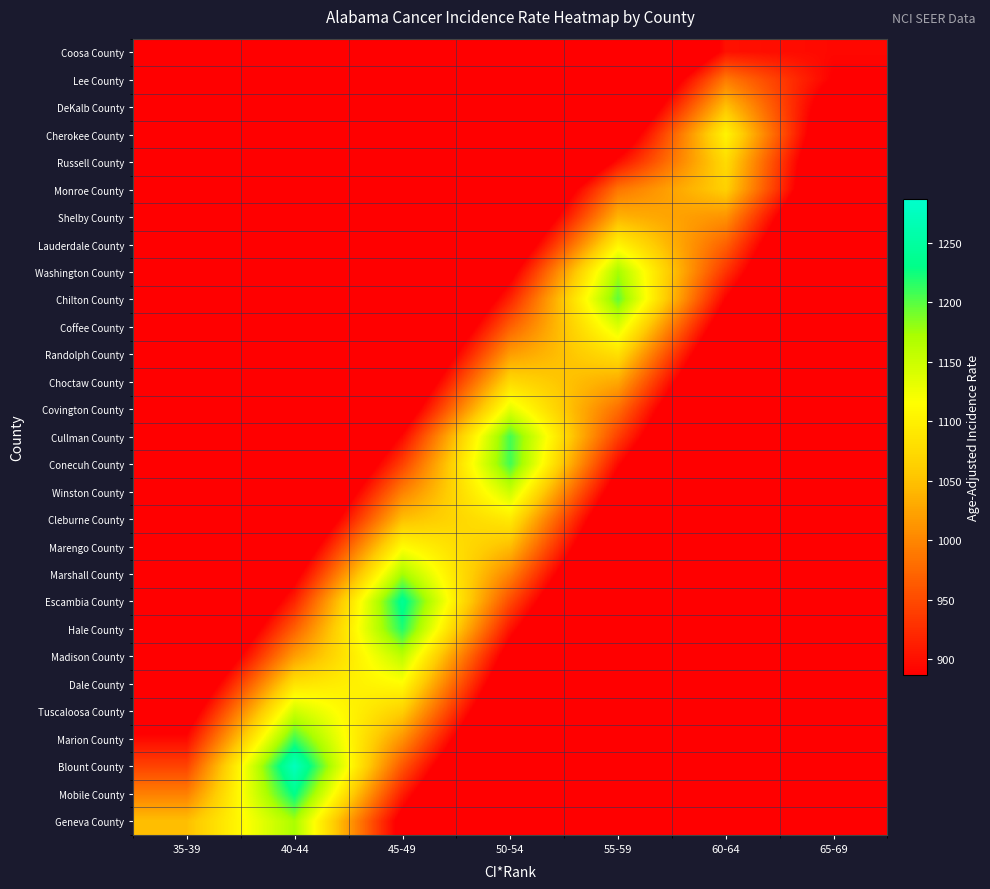

Reading left to right, what are all the values shown in this chart?

Coosa County: 35-39=201.2	40-44=271.6	45-49=366.7	50-54=494.9	55-59=668.1	60-64=901.8	65-69=894.1
Lee County: 35-39=220.8	40-44=298.0	45-49=402.3	50-54=543.0	55-59=733.0	60-64=989.5	65-69=885.1
DeKalb County: 35-39=234.3	40-44=316.3	45-49=427.0	50-54=576.4	55-59=778.0	60-64=1050.2	65-69=847.6
Cherokee County: 35-39=250.5	40-44=338.1	45-49=456.4	50-54=616.1	55-59=831.7	60-64=1103.6	65-69=817.6
Russell County: 35-39=270.6	40-44=365.3	45-49=493.1	50-54=665.6	55-59=898.4	60-64=1075.6	65-69=796.8
Monroe County: 35-39=296.7	40-44=400.5	45-49=540.6	50-54=729.8	55-59=985.1	60-64=1064.1	65-69=788.3
Shelby County: 35-39=312.5	40-44=421.8	45-49=569.4	50-54=768.7	55-59=1037.6	60-64=1011.2	65-69=749.1
Lauderdale County: 35-39=331.9	40-44=448.1	45-49=604.8	50-54=816.4	55-59=1102.1	60-64=969.1	65-69=717.9
Washington County: 35-39=353.5	40-44=477.1	45-49=644.1	50-54=869.4	55-59=1173.6	60-64=931.1	65-69=689.8
Chilton County: 35-39=373.2	40-44=503.8	45-49=680.0	50-54=917.9	55-59=1197.3	60-64=887.0	65-69=657.1
Coffee County: 35-39=393.4	40-44=531.0	45-49=716.8	50-54=967.6	55-59=1138.7	60-64=843.6	65-69=624.9
Randolph County: 35-39=414.2	40-44=559.1	45-49=754.7	50-54=1018.7	55-59=1081.7	60-64=801.3	65-69=593.6
Choctaw County: 35-39=436.7	40-44=589.5	45-49=795.7	50-54=1074.1	55-59=1029.1	60-64=762.4	65-69=564.8
Covington County: 35-39=460.9	40-44=622.2	45-49=839.9	50-54=1133.7	55-59=980.0	60-64=726.0	65-69=537.8
Cullman County: 35-39=490.8	40-44=662.4	45-49=894.2	50-54=1207.1	55-59=941.4	60-64=697.4	65-69=516.7
Conecuh County: 35-39=517.1	40-44=698.0	45-49=942.2	50-54=1208.0	55-59=894.9	60-64=663.0	65-69=491.1
Winston County: 35-39=545.8	40-44=736.7	45-49=994.4	50-54=1150.4	55-59=852.3	60-64=631.4	65-69=467.7
Cleburne County: 35-39=574.7	40-44=775.8	45-49=1047.2	50-54=1093.0	55-59=809.7	60-64=599.9	65-69=444.4
Marengo County: 35-39=609.9	40-44=823.3	45-49=1111.4	50-54=1046.7	55-59=775.4	60-64=574.4	65-69=425.5
Marshall County: 35-39=644.4	40-44=869.8	45-49=1174.2	50-54=997.7	55-59=739.1	60-64=547.5	65-69=405.6
Escambia County: 35-39=679.9	40-44=917.8	45-49=1238.9	50-54=949.8	55-59=703.6	60-64=521.3	65-69=386.2
Hale County: 35-39=716.6	40-44=967.4	45-49=1219.3	50-54=903.3	55-59=669.2	60-64=495.7	65-69=367.2
Madison County: 35-39=755.6	40-44=1020.0	45-49=1159.9	50-54=859.3	55-59=636.6	60-64=471.6	65-69=349.4
Dale County: 35-39=803.3	40-44=1084.3	45-49=1112.6	50-54=824.2	55-59=610.6	60-64=452.3	65-69=335.1
Tuscaloosa County: 35-39=850.4	40-44=1148.0	45-49=1062.8	50-54=787.3	55-59=583.3	60-64=432.1	65-69=320.1
Marion County: 35-39=896.0	40-44=1209.4	45-49=1010.2	50-54=748.4	55-59=554.4	60-64=410.7	65-69=304.3
Blount County: 35-39=943.8	40-44=1274.0	45-49=960.1	50-54=711.3	55-59=526.9	60-64=390.4	65-69=289.2
Mobile County: 35-39=994.4	40-44=1232.1	45-49=912.7	50-54=676.2	55-59=500.9	60-64=371.1	65-69=274.9
Geneva County: 35-39=1047.8	40-44=1171.3	45-49=867.7	50-54=642.8	55-59=476.2	60-64=352.8	65-69=261.4